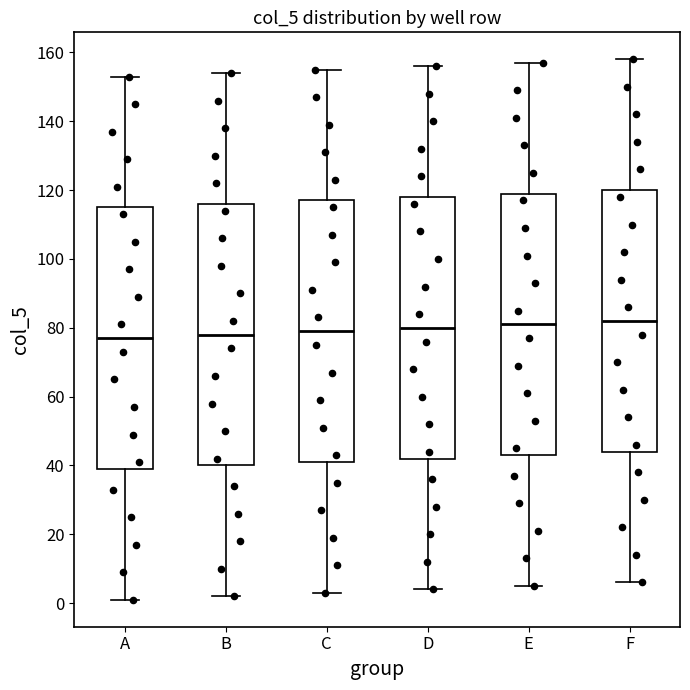

Reading left to right, read every box against the y-axis: the position of its median line, the range the box covers, and the ends of its whiskers. The values are not printed on the chart, so give them approximately, as read against the axis.

A: median 78, box 40 to 116, whiskers 2 to 154
B: median 78, box 40 to 116, whiskers 2 to 154
C: median 80, box 42 to 118, whiskers 4 to 156
D: median 80, box 42 to 118, whiskers 4 to 156
E: median 82, box 44 to 120, whiskers 6 to 158
F: median 82, box 44 to 120, whiskers 6 to 158